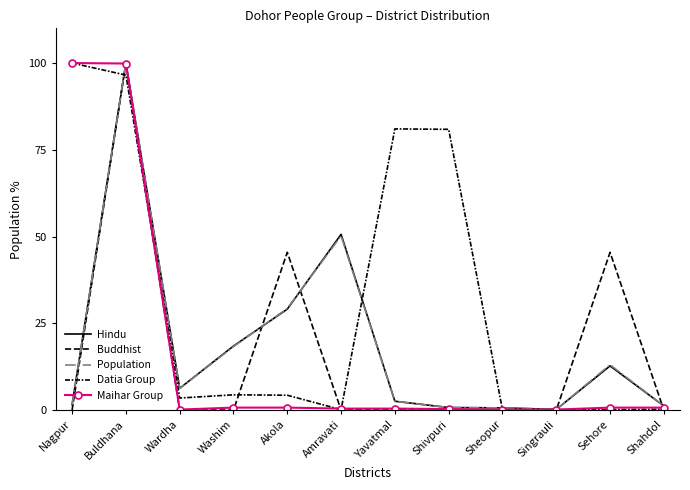

What is the label of the 12th point from the left?

Shahdol